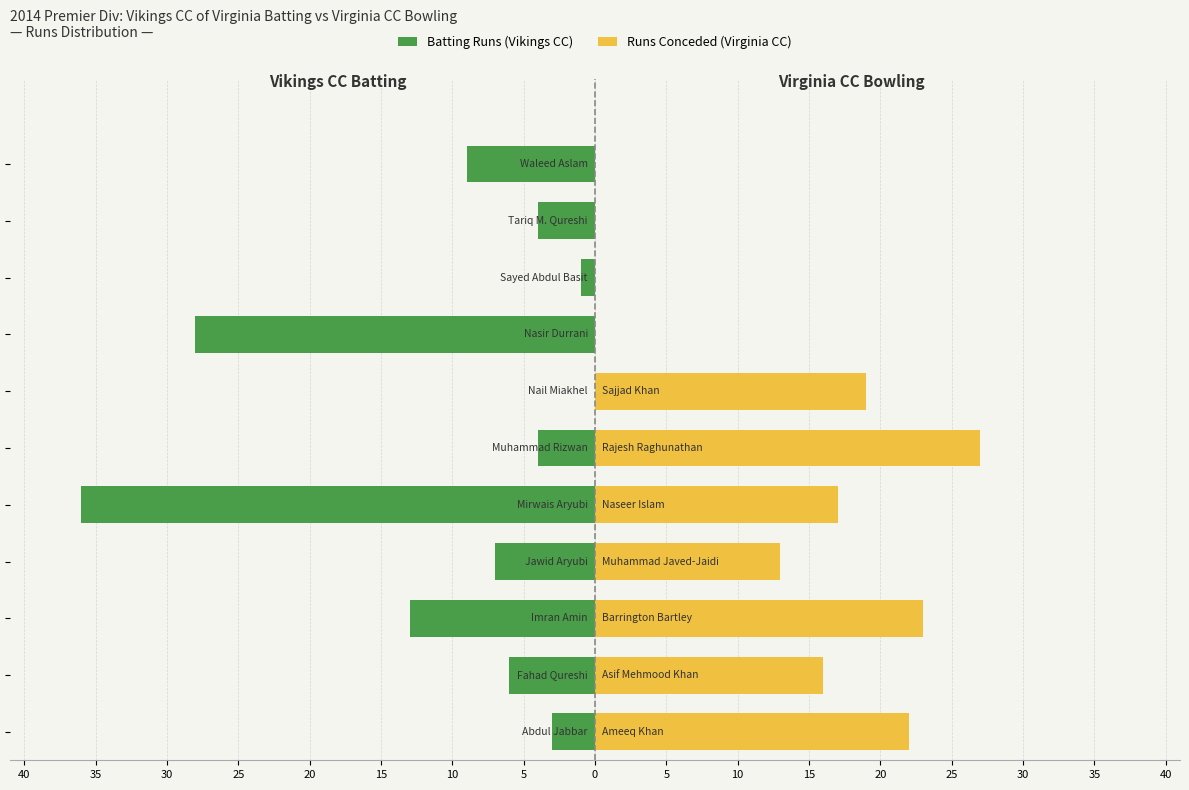

Count the number of categories in the chart.

11